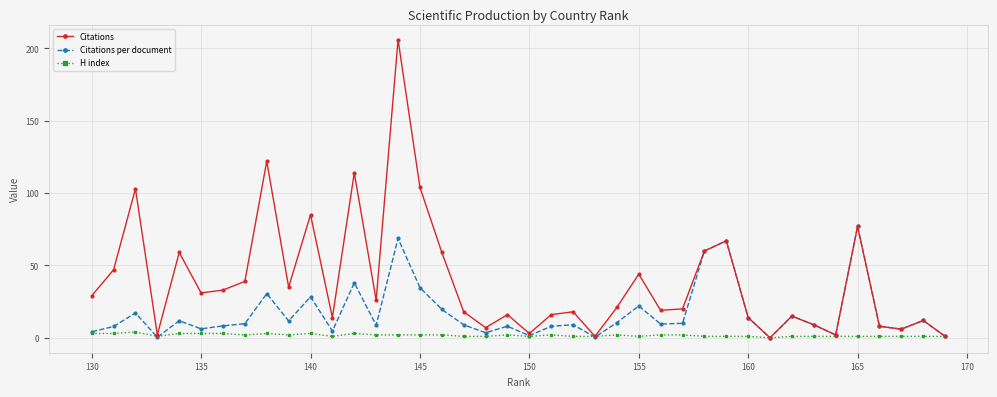

What is the maximum value for Citations?

206.0